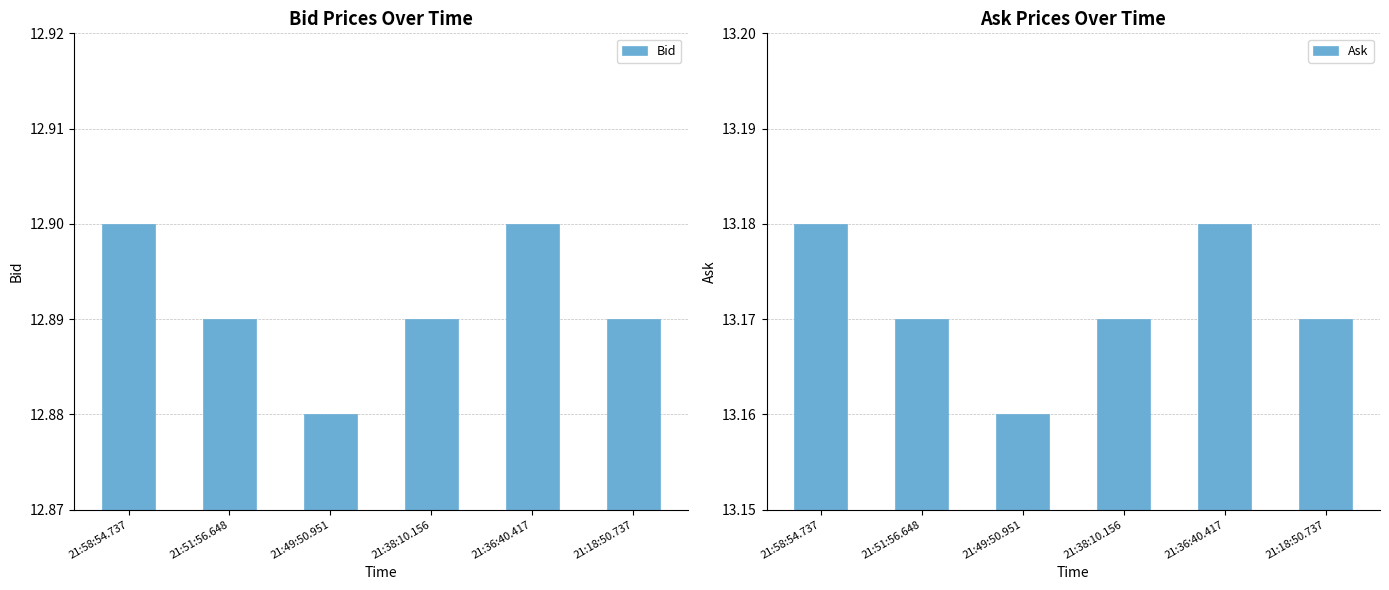

Is the value of Ask at 21:51:56.648 greater than the value of Bid at 21:49:50.951?

Yes